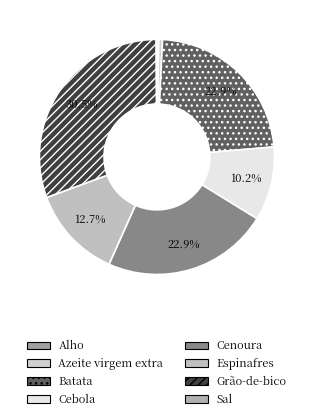

True or false: Cebola accounts for 10% of the total.

True